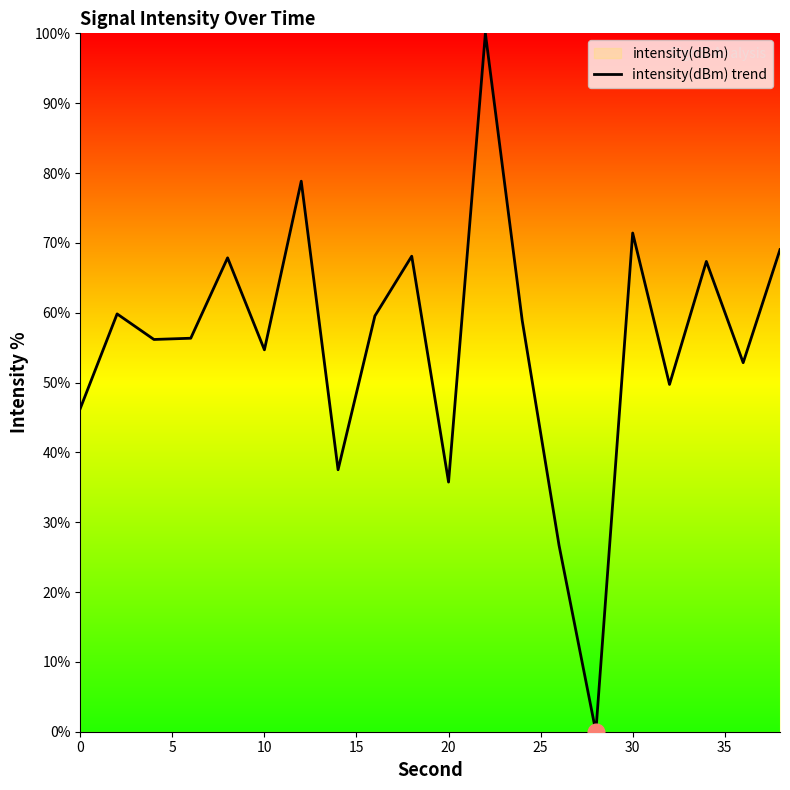

What is the greatest value displayed?

100.0